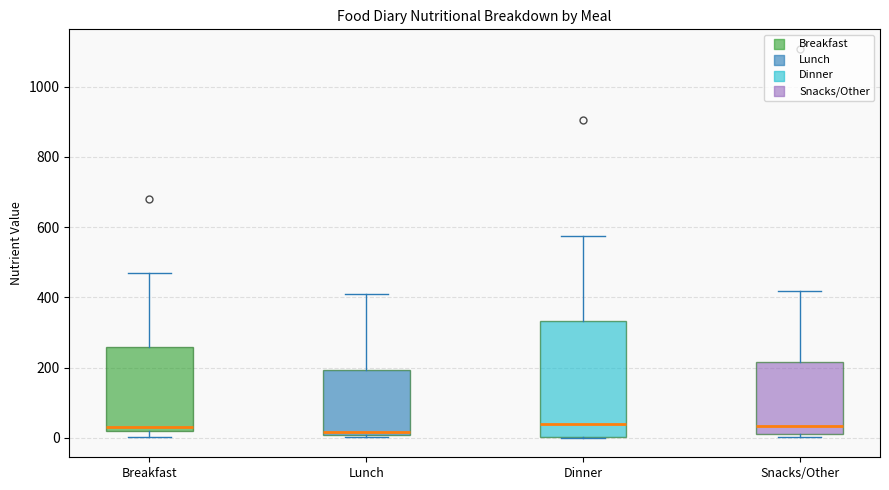

Where does the upper whisker of the box for Lunch end on the y-axis? The values are not printed on the chart, so give them approximately, as read against the axis.

420